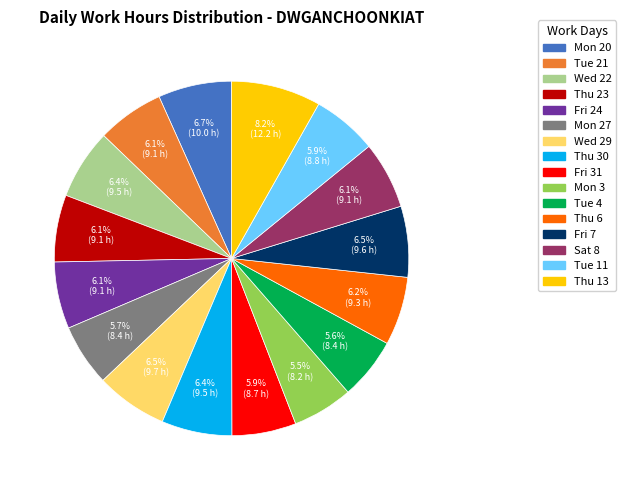

Is it true that Wed 29 is 1% of the pie?

False